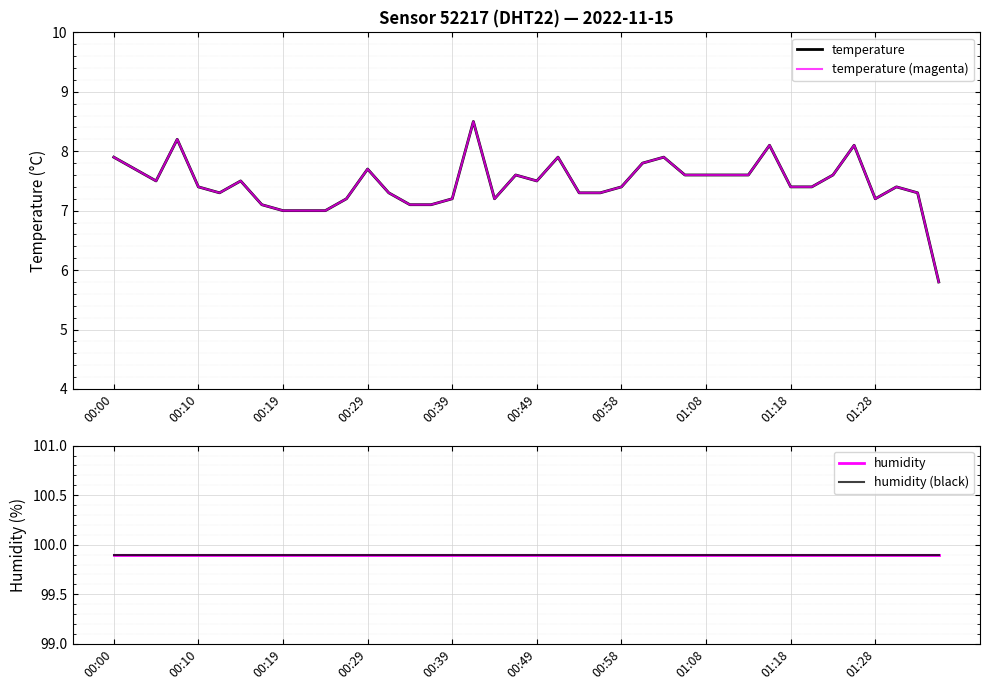

What is the maximum value for temperature?

8.5